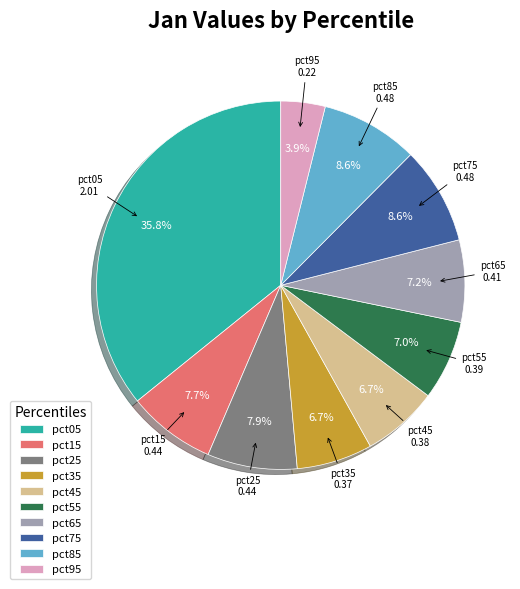

To the nearest percent, what is the difference between the largest and smallest slice percentages?

32%